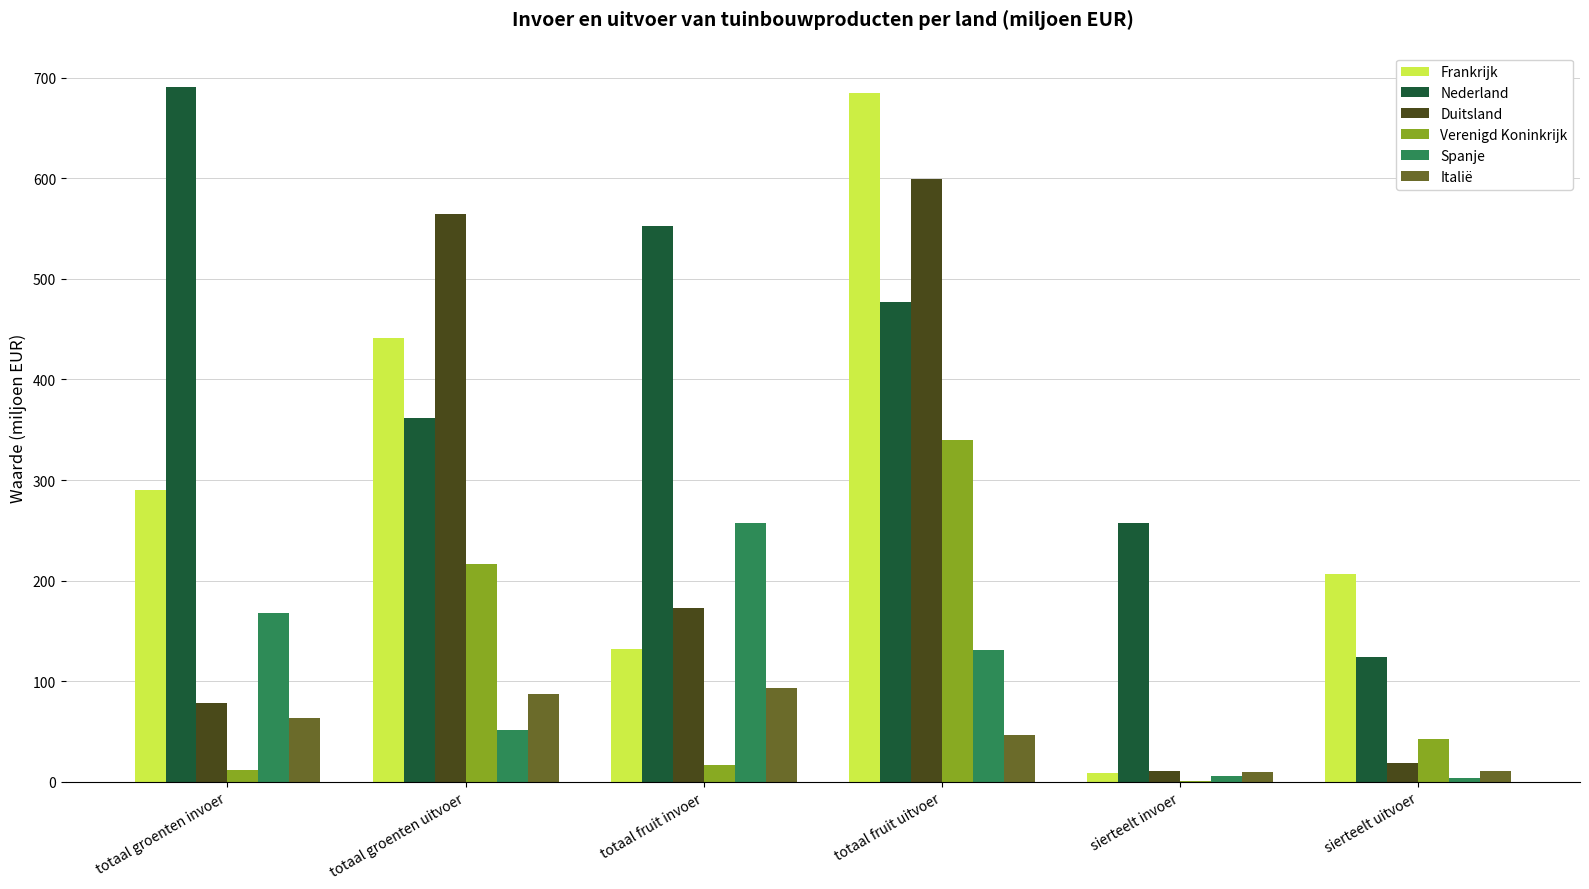

What is the sum of the Spanje values at totaal fruit invoer and totaal fruit uitvoer?

389.1